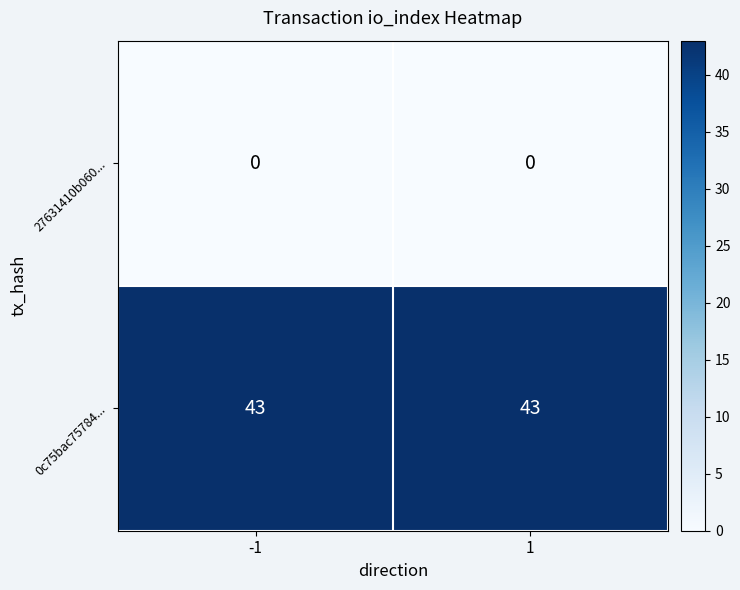

Is it true that 27631410b060... equals 0 at -1?

True